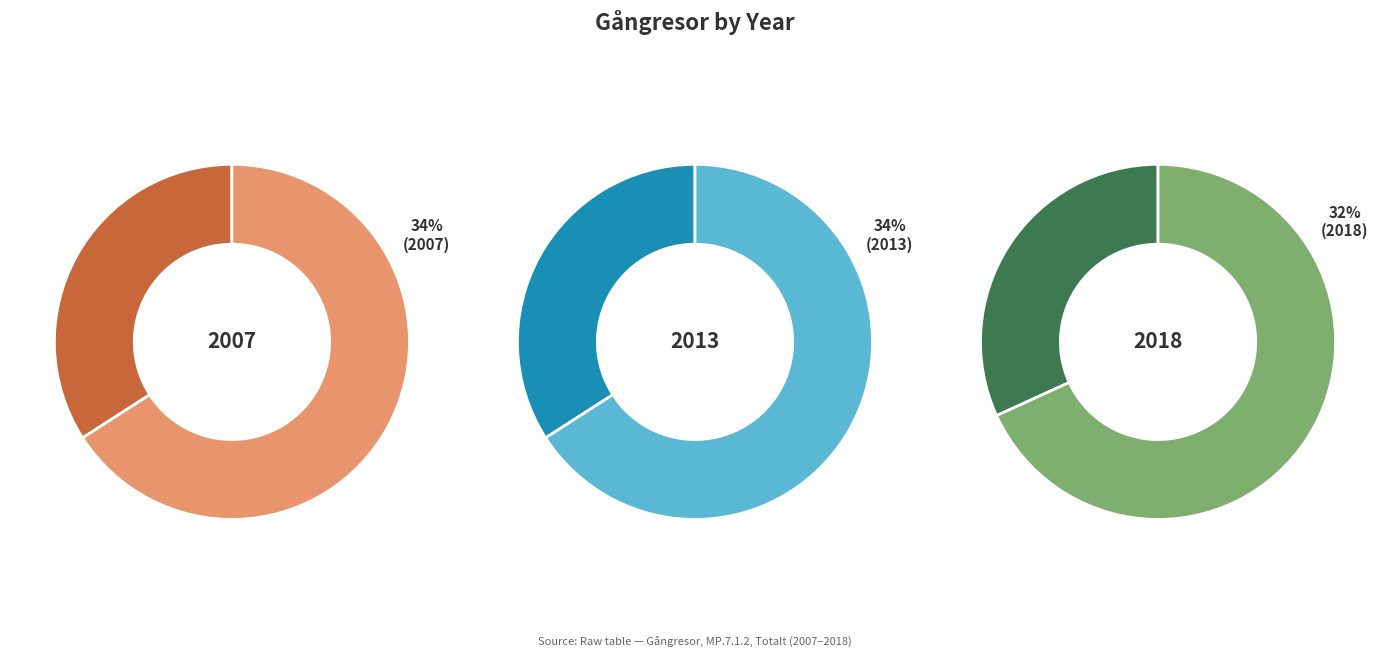

What portion of the pie excludes 2007?

65.9%